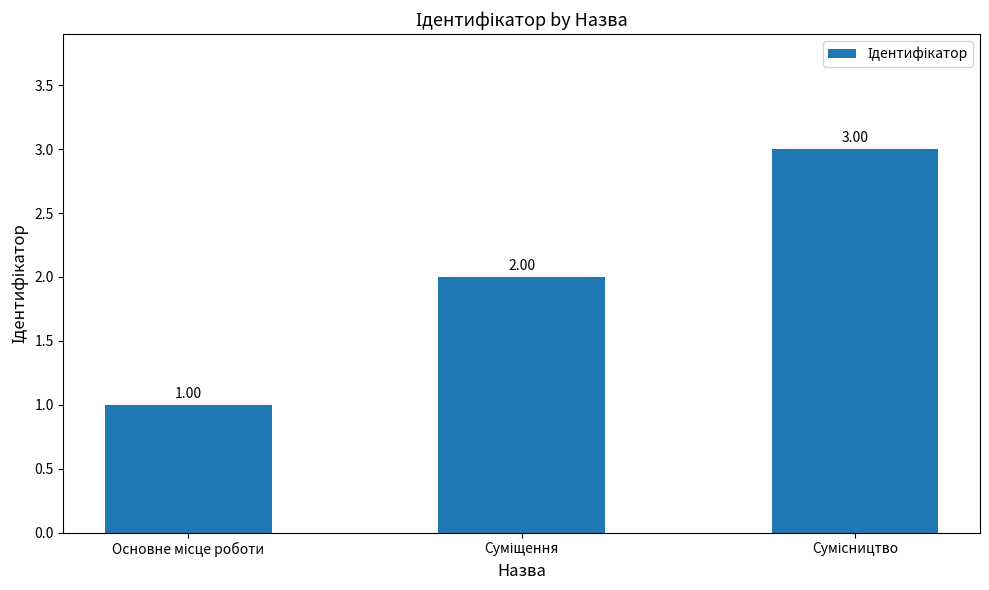

At which label is the value closest to 2?

Суміщення